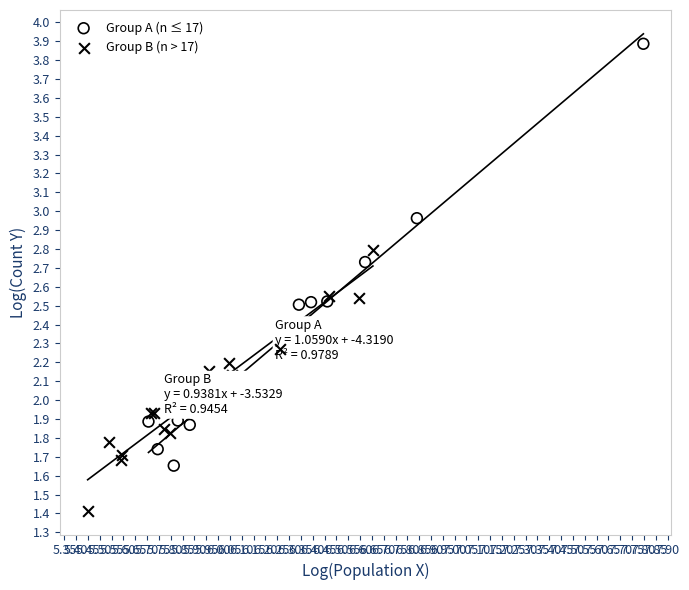

Which series has the largest Y range (max minus min)?

Group A (n ≤ 17)